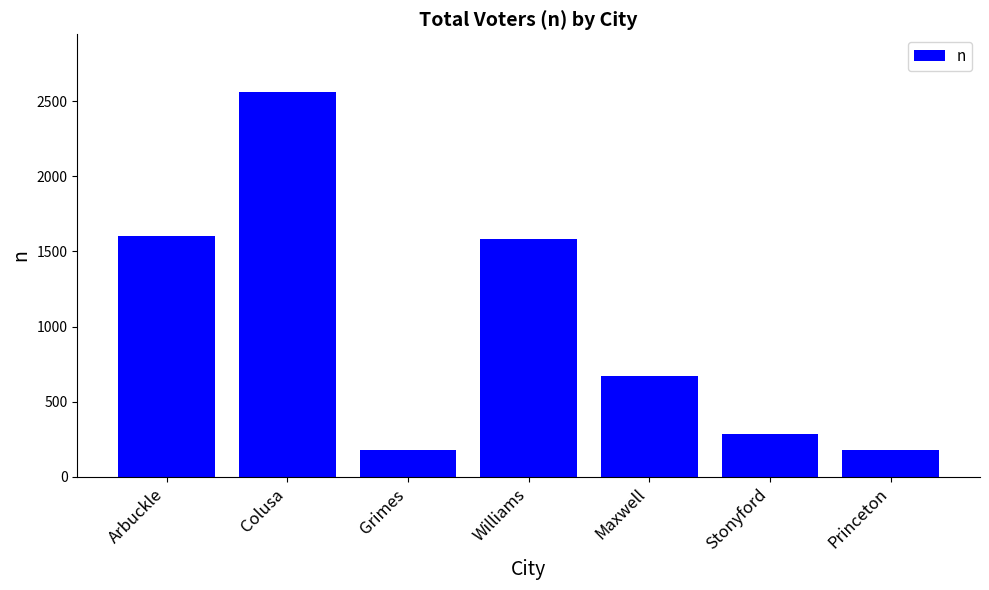

What is the label of the 2nd bar from the left?

Colusa